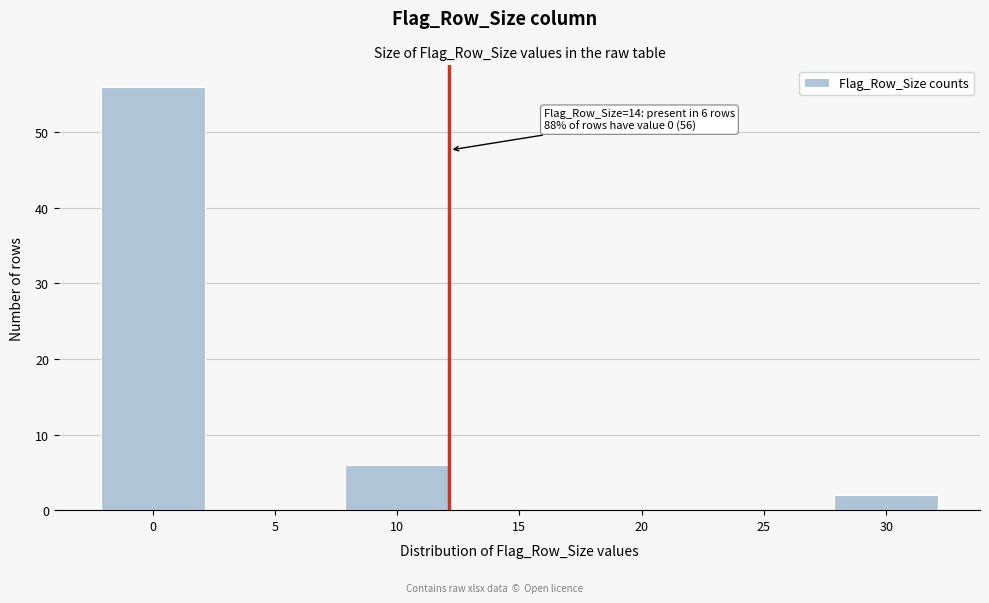

Reading left to right, extract all data points from this chart.

0=56	5=0	10=6	15=0	20=0	25=0	30=2